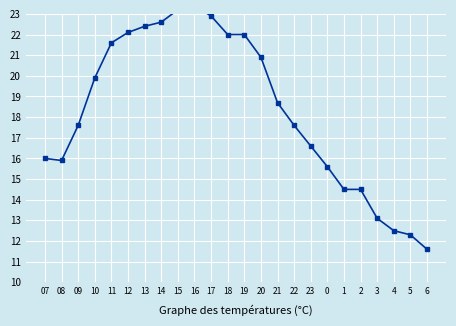

List the labels in order of value, smallest first.

6, 5, 4, 3, 1, 2, 0, 08, 07, 23, 09, 22, 21, 10, 20, 11, 18, 19, 12, 13, 14, 17, 15, 16